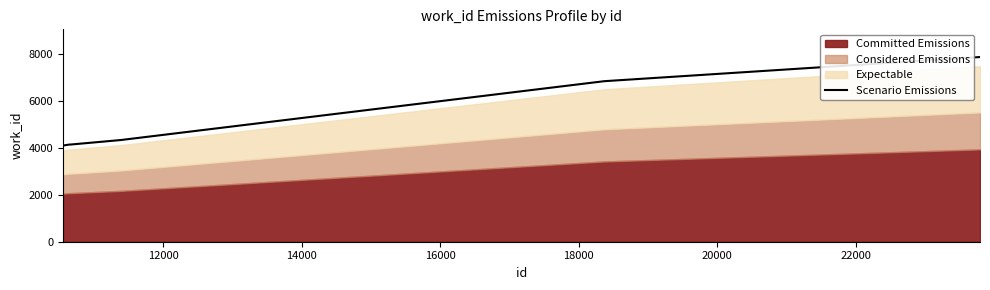

What is the difference between the second highest and second lowest values?

2702